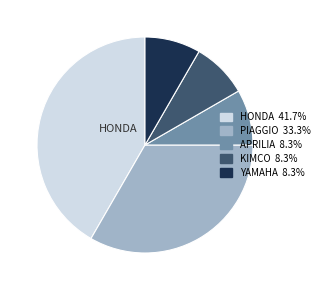

Which has a higher value, KIMCO or PIAGGIO?

PIAGGIO